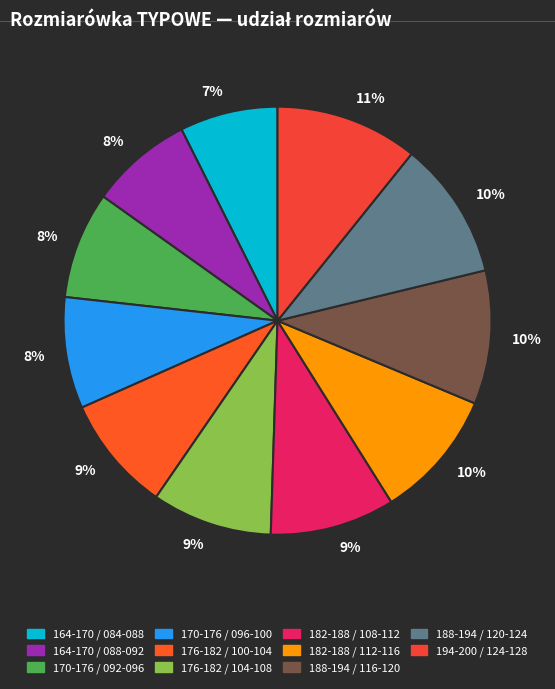

To the nearest percent, what portion does 170-176 / 092-096 represent?

8%